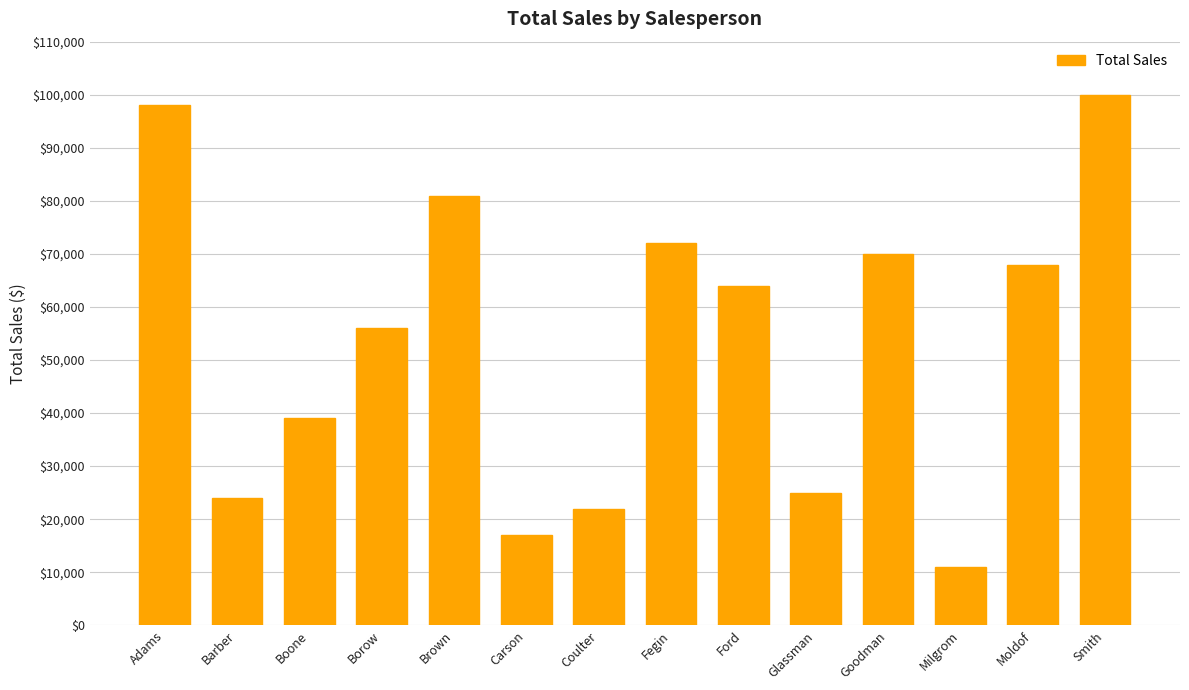

The chart shows a value of 64000 at Ford. True or false?

True